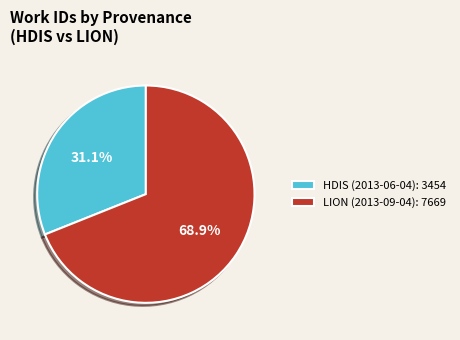

What percentage is NOT represented by HDIS (2013-06-04)?

68.9%